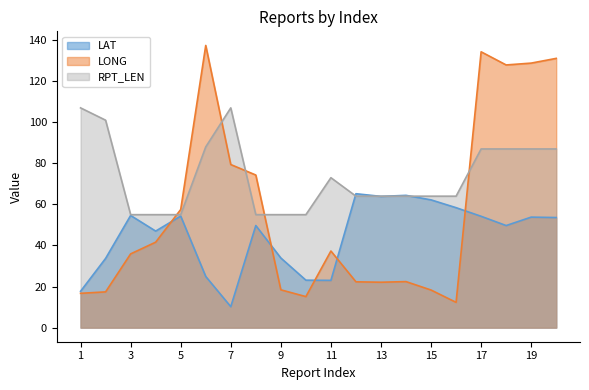

Reading right to left, transcribe all the data shown in this chart.

LAT: 53.6	53.8	49.7	54.2	58.4	62.2	64.4	63.9	65.2	23.0	23.1	33.9	49.7	10.2	24.9	54.3	47.0	54.6	33.7	17.7
LONG: 131.1	128.8	127.9	134.3	12.3	18.3	22.4	22.1	22.3	37.3	15.1	18.4	74.3	79.4	137.4	57.5	41.6	35.9	17.4	16.7
RPT_LEN: 87.0	87.0	87.0	87.0	64.0	64.0	64.0	64.0	64.0	73.0	55.0	55.0	55.0	107.0	88.0	55.0	55.0	55.0	101.0	107.0